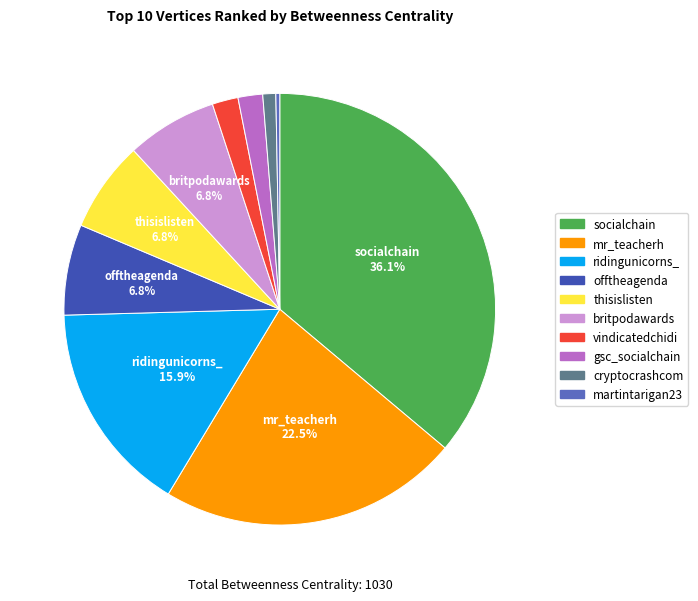

Approximately how many times larger is the value at ridingunicorns_ compared to britpodawards?

2.3